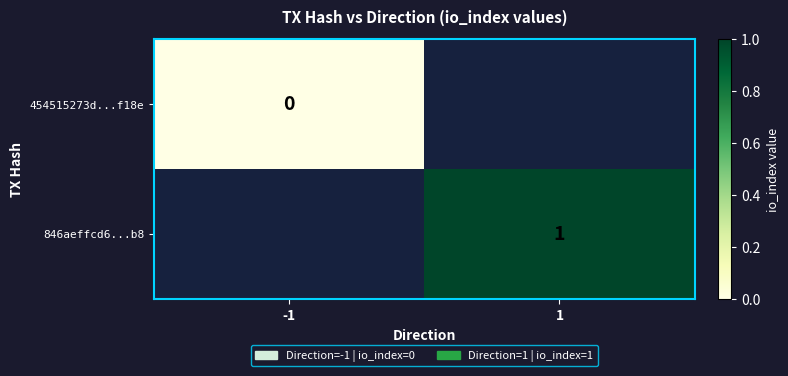

True or false: 846aeffcd6...b8 has a value of 2 at 1.

False